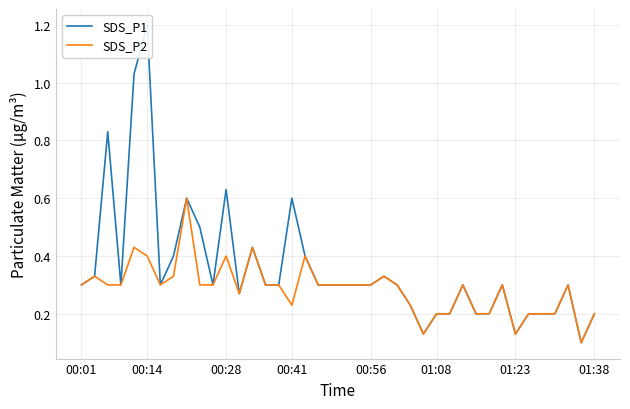

Which series has the largest range (max minus min)?

SDS_P1